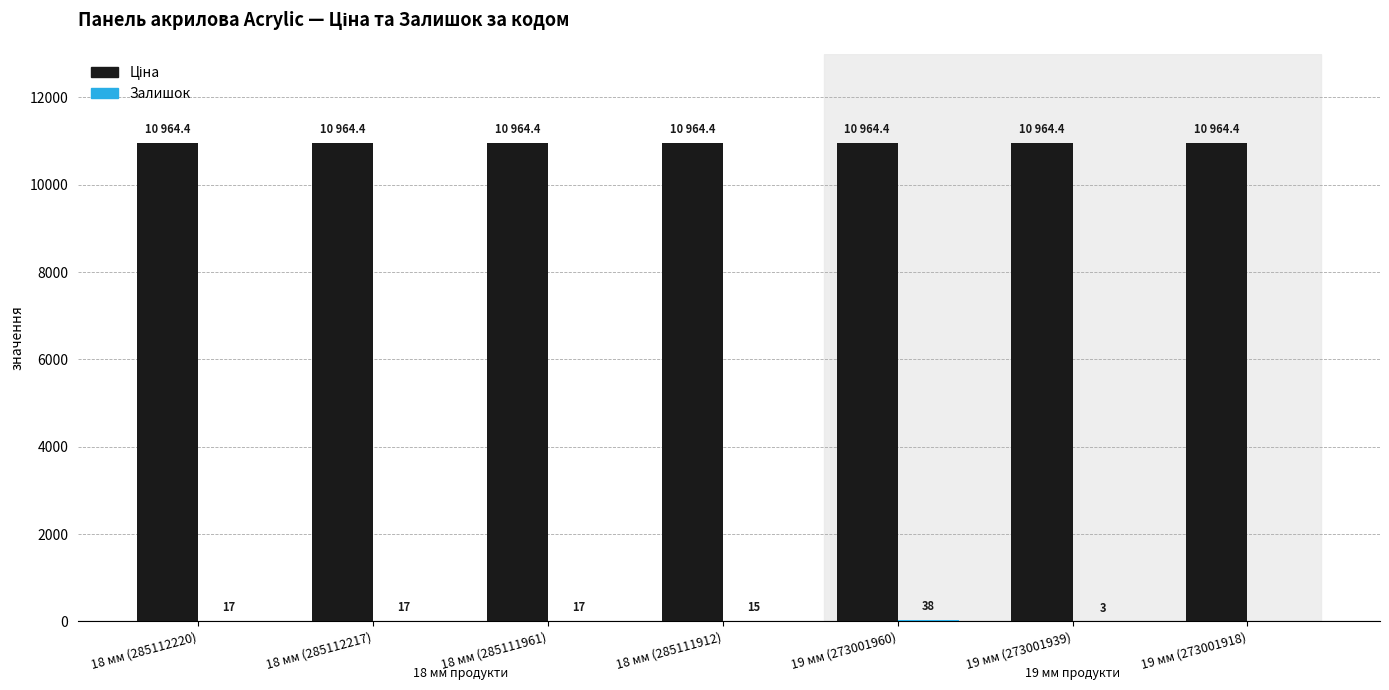

What is the total value across all series at 19 мм (273001918)?

10964.4